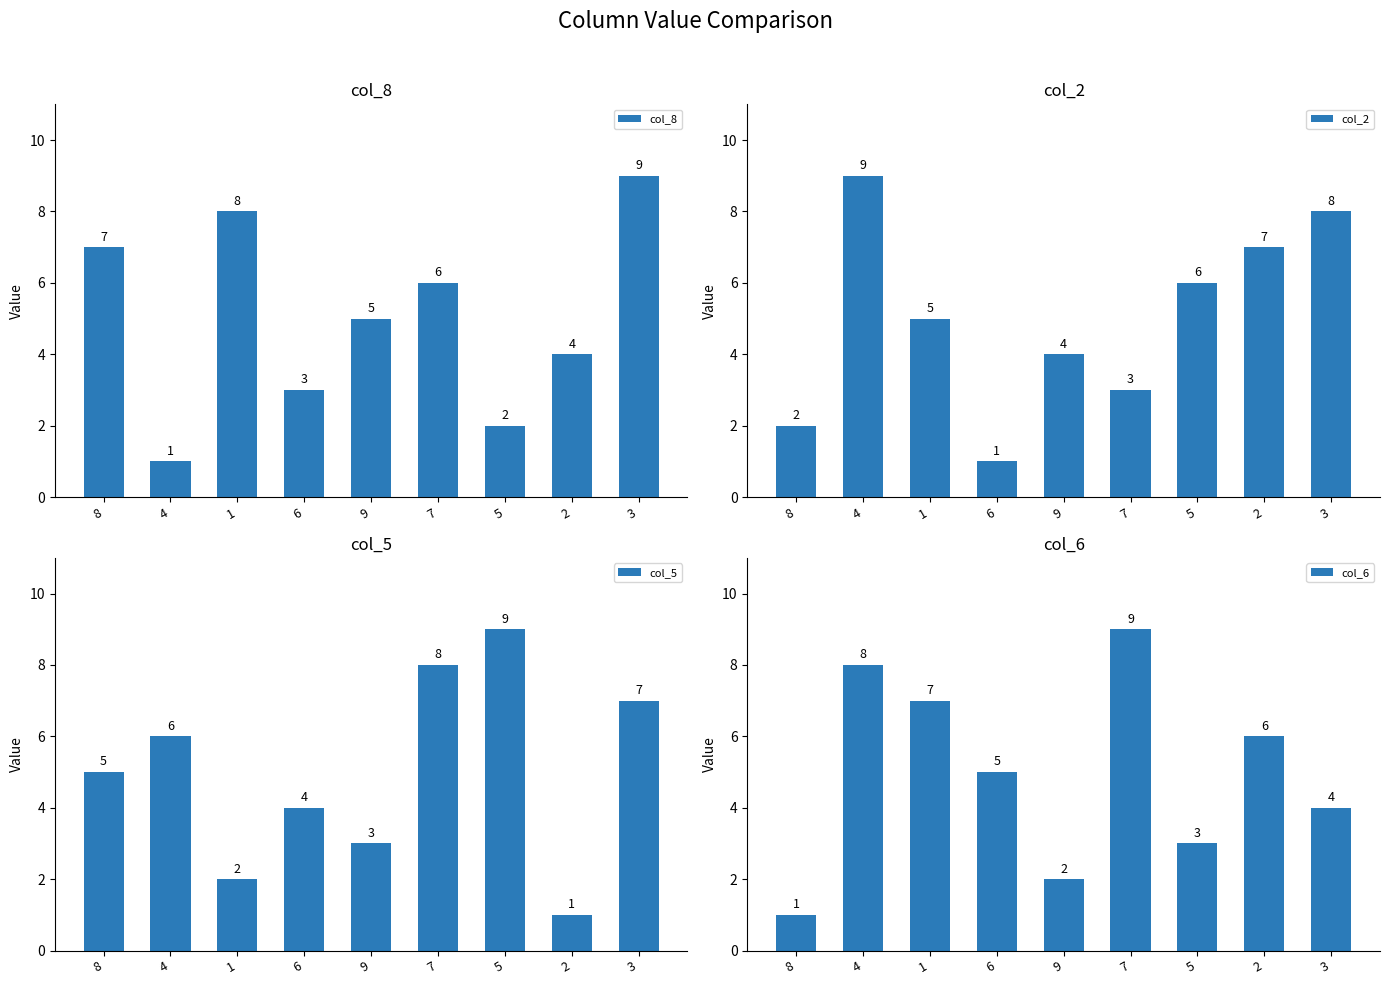

Rank the series at 9 from lowest to highest value.

col_6, col_5, col_2, col_8